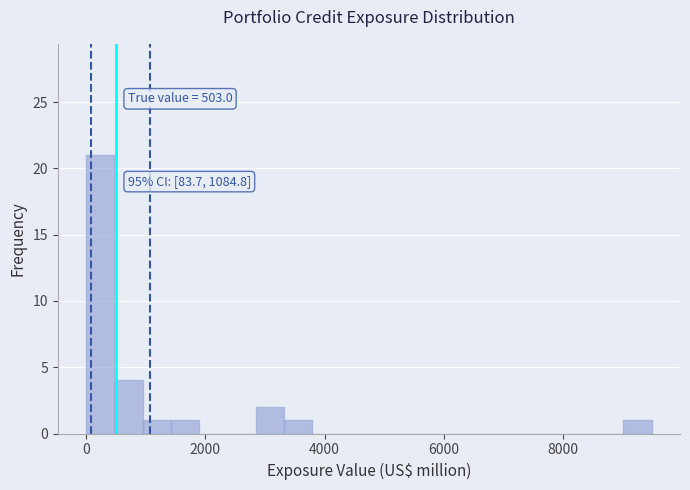

Read against the x-axis, roughly where is the centre of the tallest bar?

200